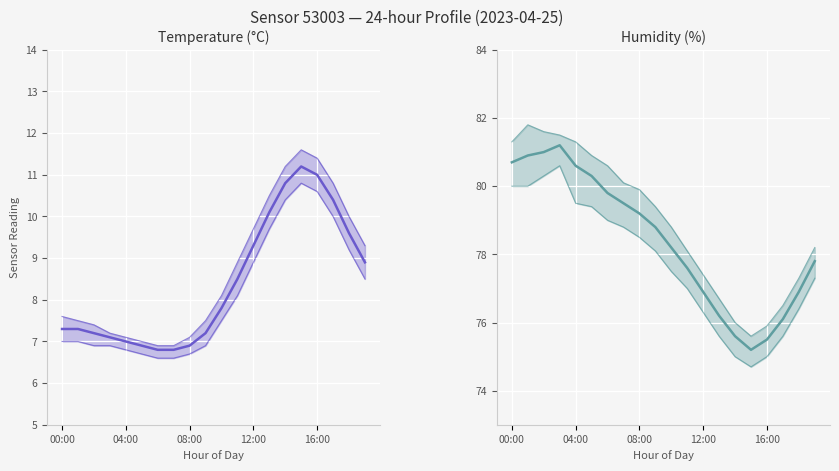

True or false: humidity_mid has a value of 104.7 at 6.

False